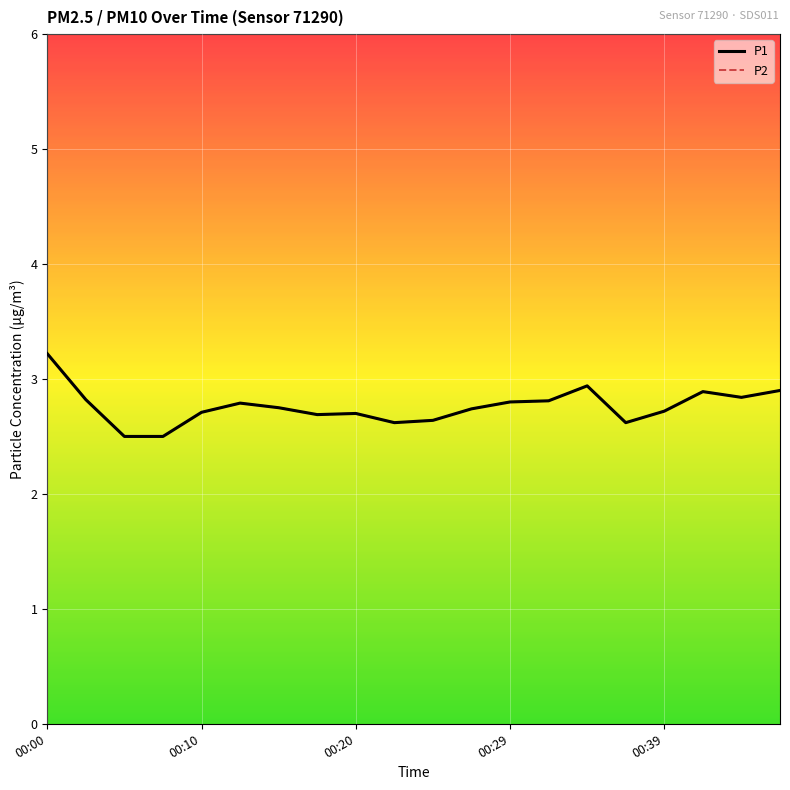

List the series in order of their peak value, highest first.

P1, P2